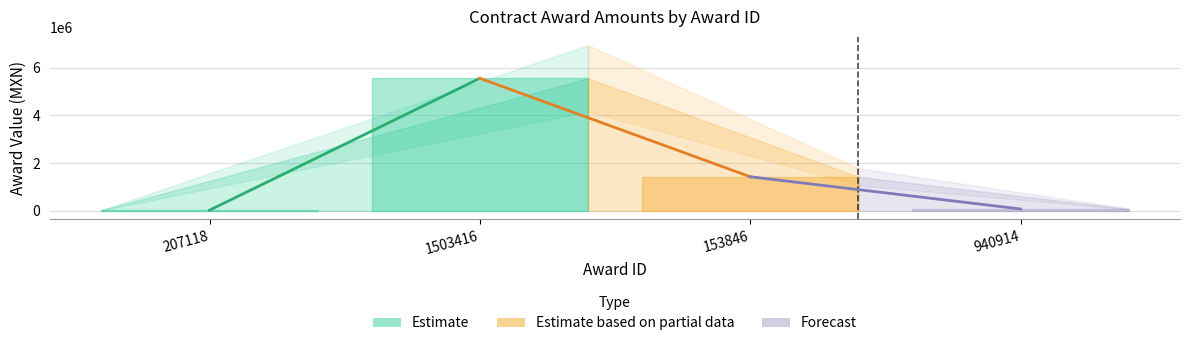

How many interior local peaks (higher than both neighbors) does the data have?

1